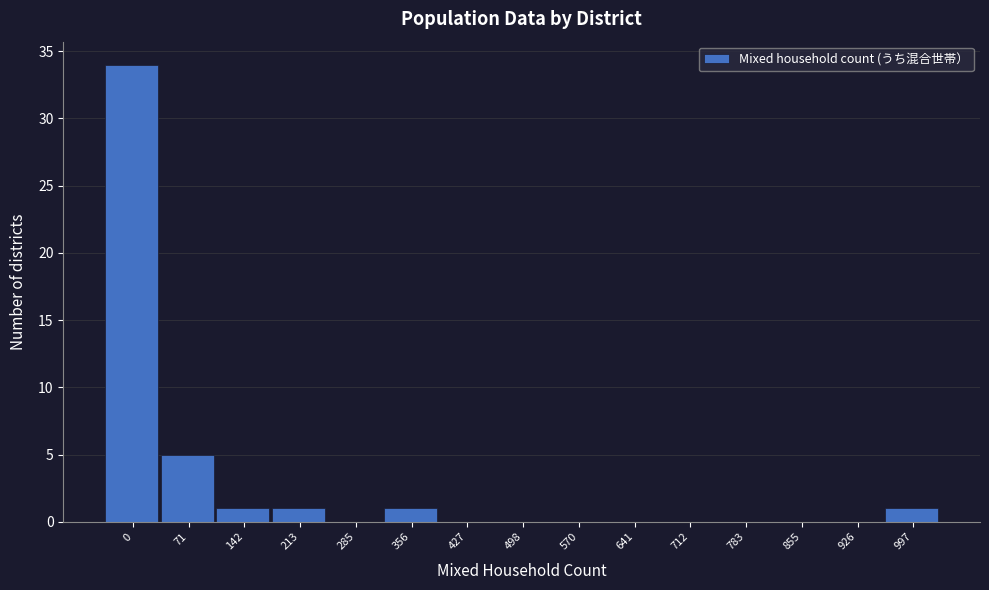

Reading right to left, transcribe all the data shown in this chart.

997=1	926=0	855=0	783=0	712=0	641=0	570=0	498=0	427=0	356=1	285=0	213=1	142=1	71=5	0=34